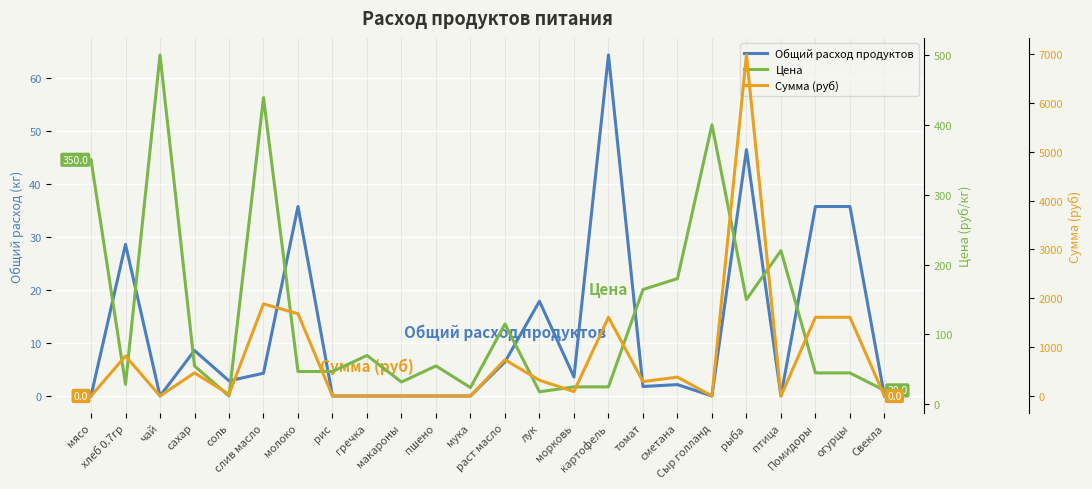

Where is Общий расход продуктов nearest to the value 32?

хлеб 0.7гр